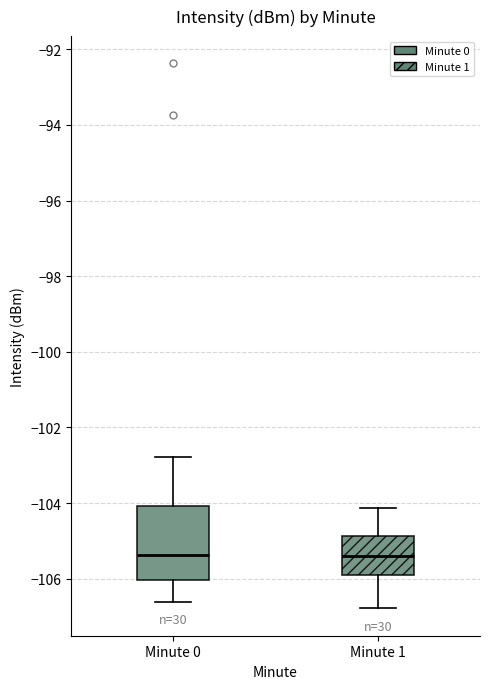

Reading left to right, read every box against the y-axis: the position of its median line, the range the box covers, and the ends of its whiskers. The values are not printed on the chart, so give them approximately, as read against the axis.

Minute 0: median -105.4, box -106.0 to -104.0, whiskers -106.6 to -102.8
Minute 1: median -105.4, box -105.8 to -104.8, whiskers -106.8 to -104.2